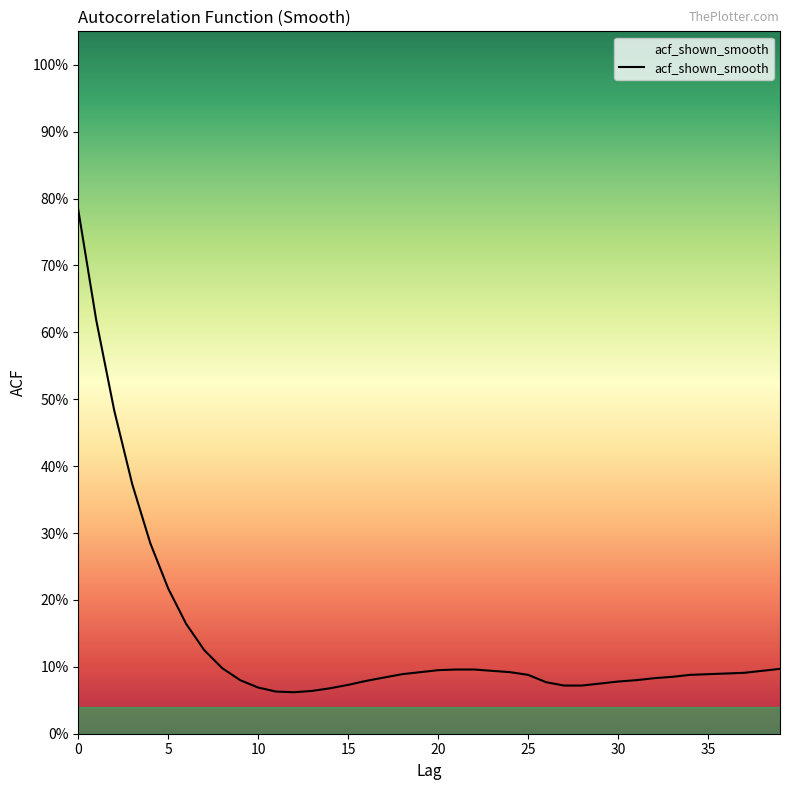

Does the chart have visible grid lines?

No